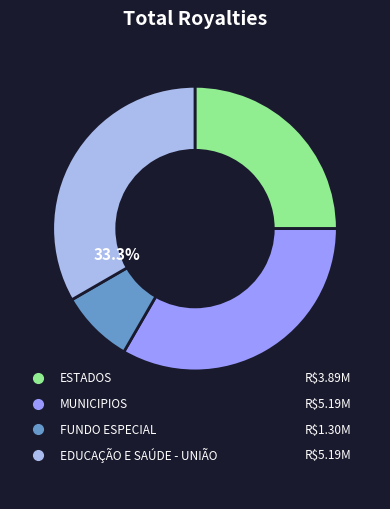

True or false: ESTADOS accounts for 11% of the total.

False